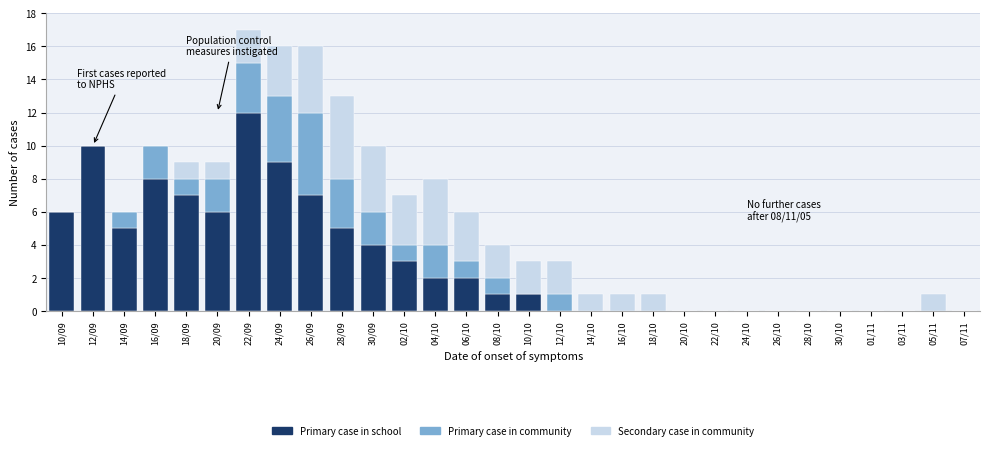

Is it true that Primary case in school equals -7 at 01/11?

False